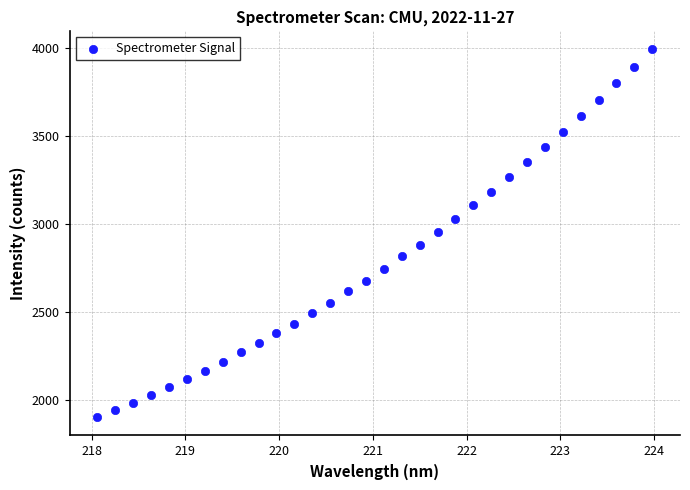

What is the range of Y values (max minus min)?

2085.6